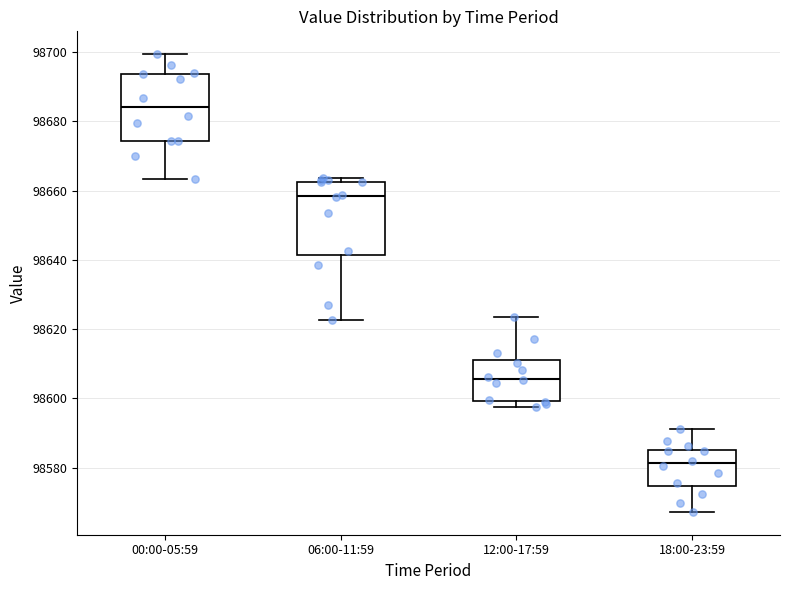

Reading left to right, transcribe this box plot: for each box, give where its median line is, the range the box spans, and where its two whiskers end, as read against the y-axis. The values are not printed on the chart, so give them approximately, as read against the axis.

00:00-05:59: median 98684, box 98674 to 98694, whiskers 98664 to 98700
06:00-11:59: median 98658, box 98642 to 98662, whiskers 98622 to 98664
12:00-17:59: median 98606, box 98600 to 98610, whiskers 98598 to 98624
18:00-23:59: median 98582, box 98574 to 98586, whiskers 98568 to 98592